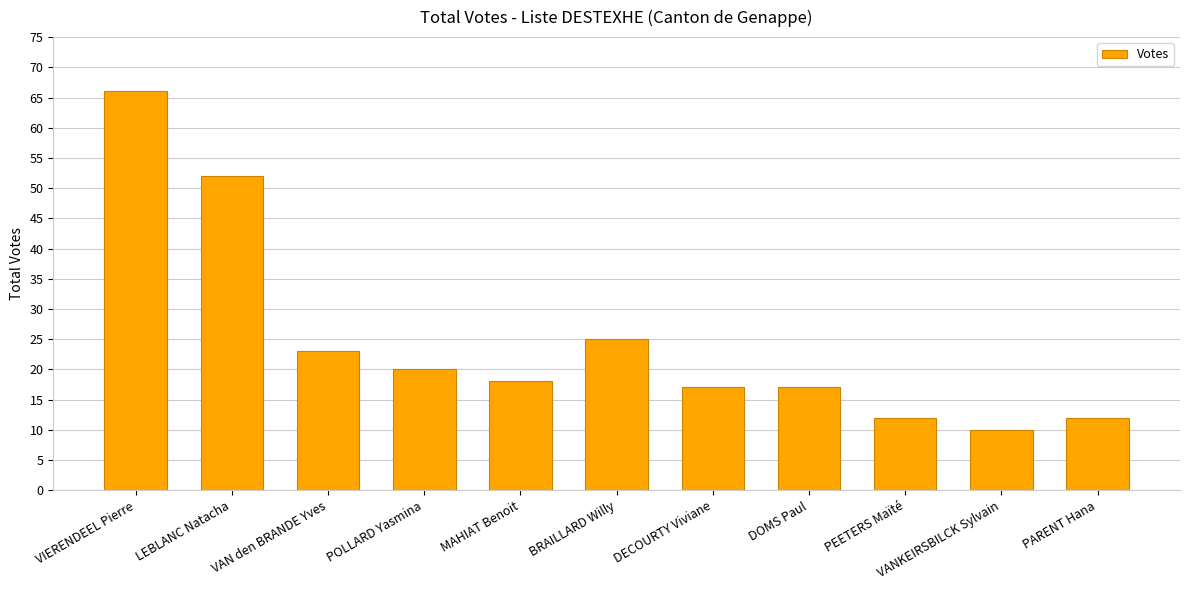

Which has a higher value, BRAILLARD Willy or MAHIAT Benoit?

BRAILLARD Willy